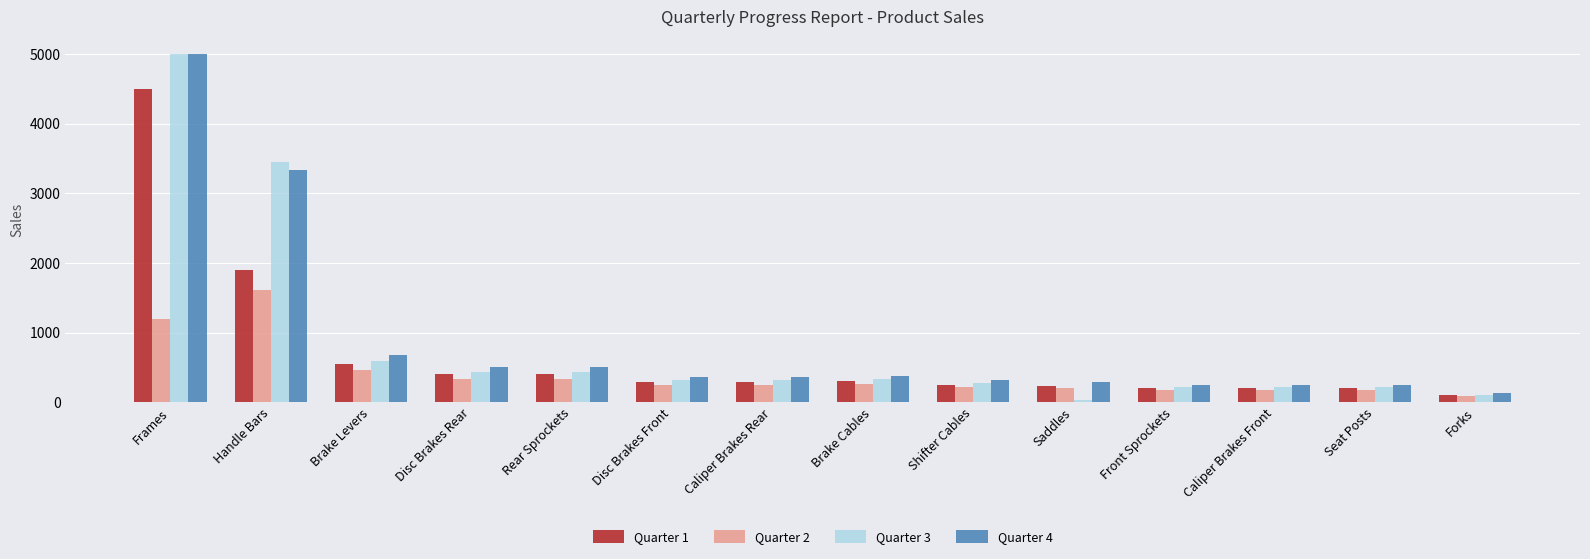

What are all the series names shown in the legend?

Quarter 1, Quarter 2, Quarter 3, Quarter 4